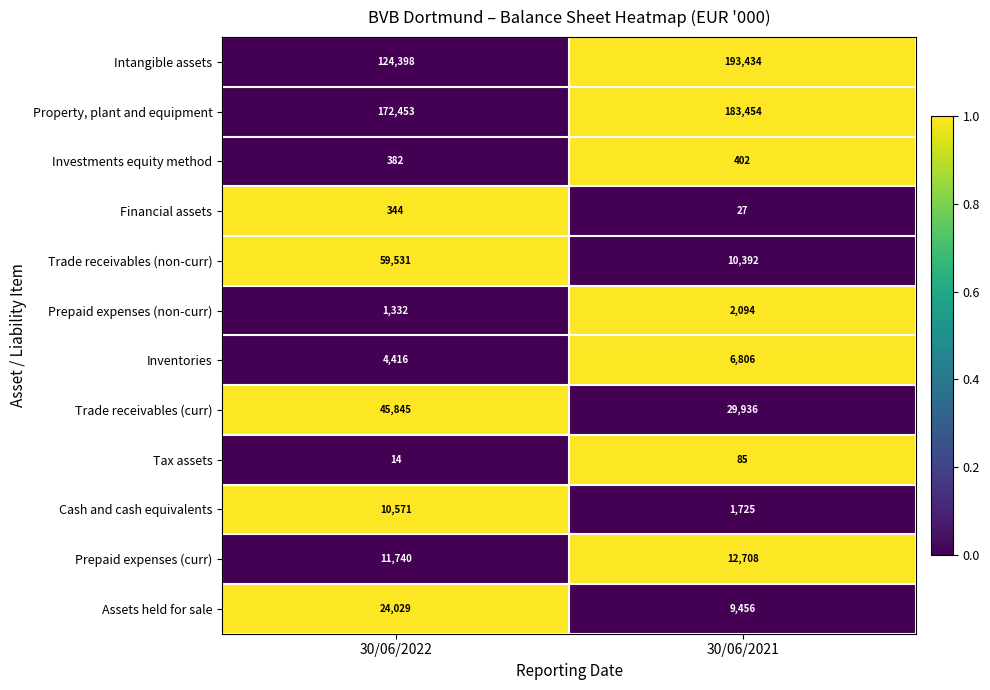

Which series has the widest spread of values?

Intangible assets